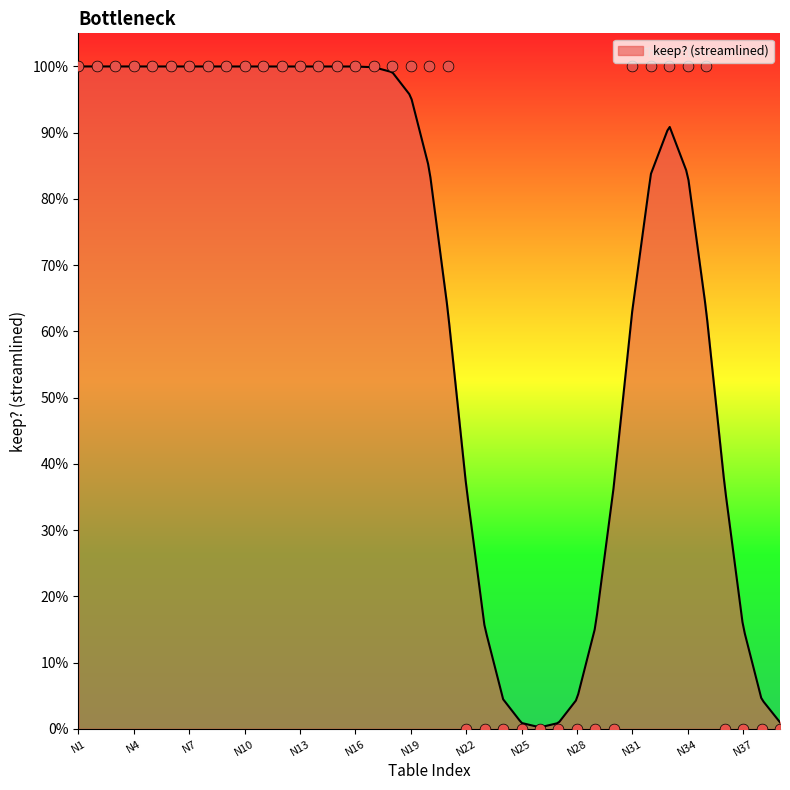

What is the change in value from N13 to N25?

-1